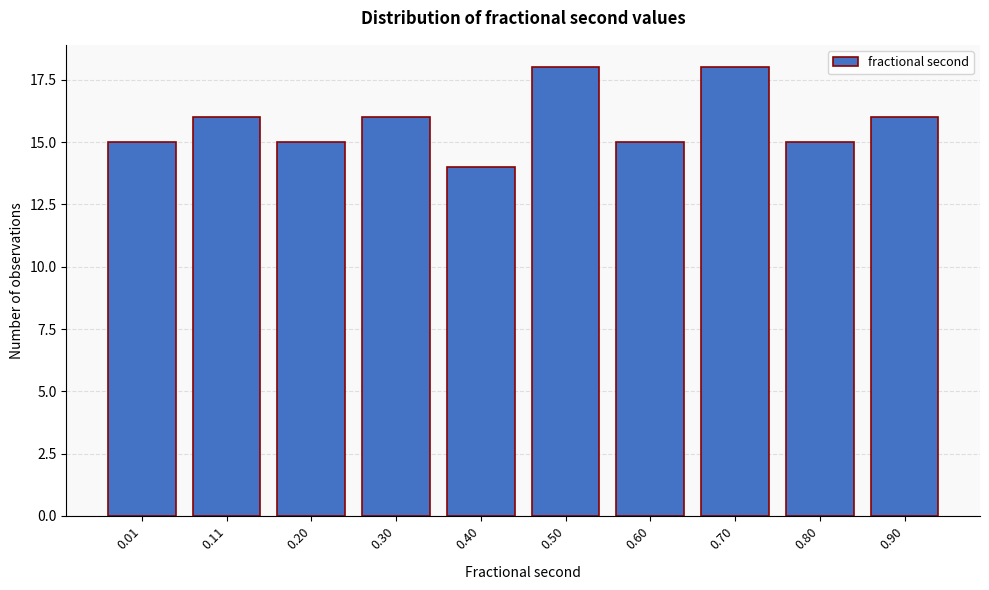

Reading left to right, extract all data points from this chart.

0.01=15	0.11=16	0.20=15	0.30=16	0.40=14	0.50=18	0.60=15	0.70=18	0.80=15	0.90=16